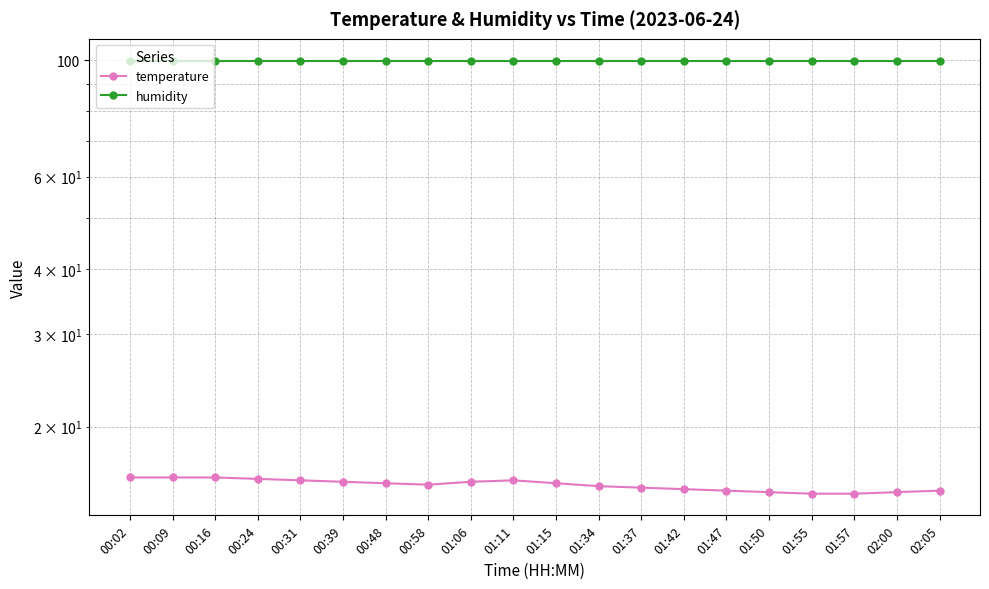

How many data points does each series have?

20